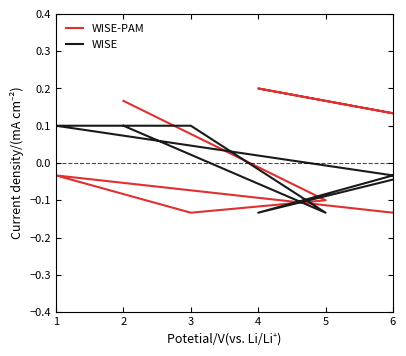

What is the difference between the WISE values at 4 and 6?

0.1